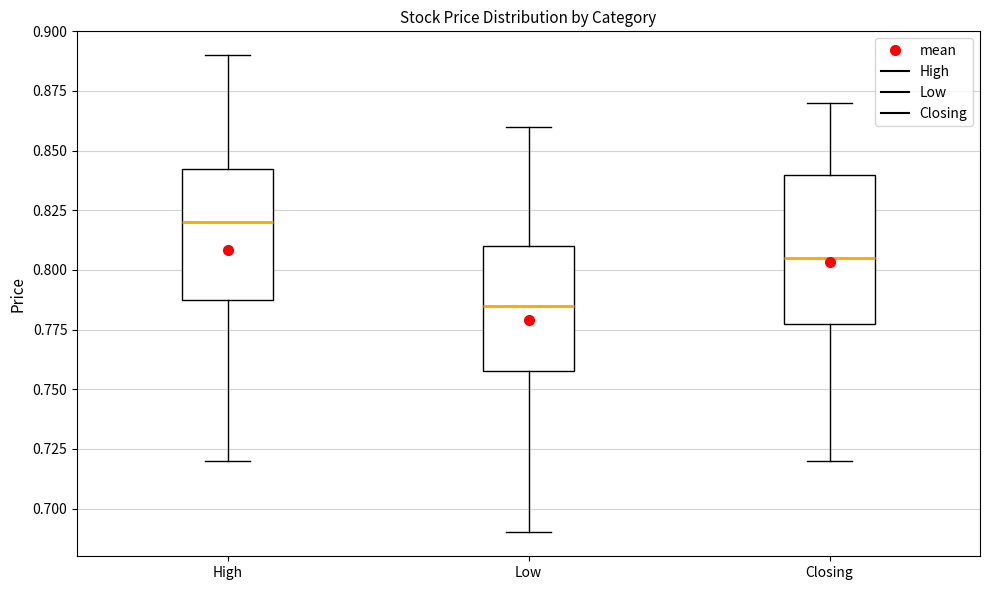

Which box's median line is the lowest?

Low